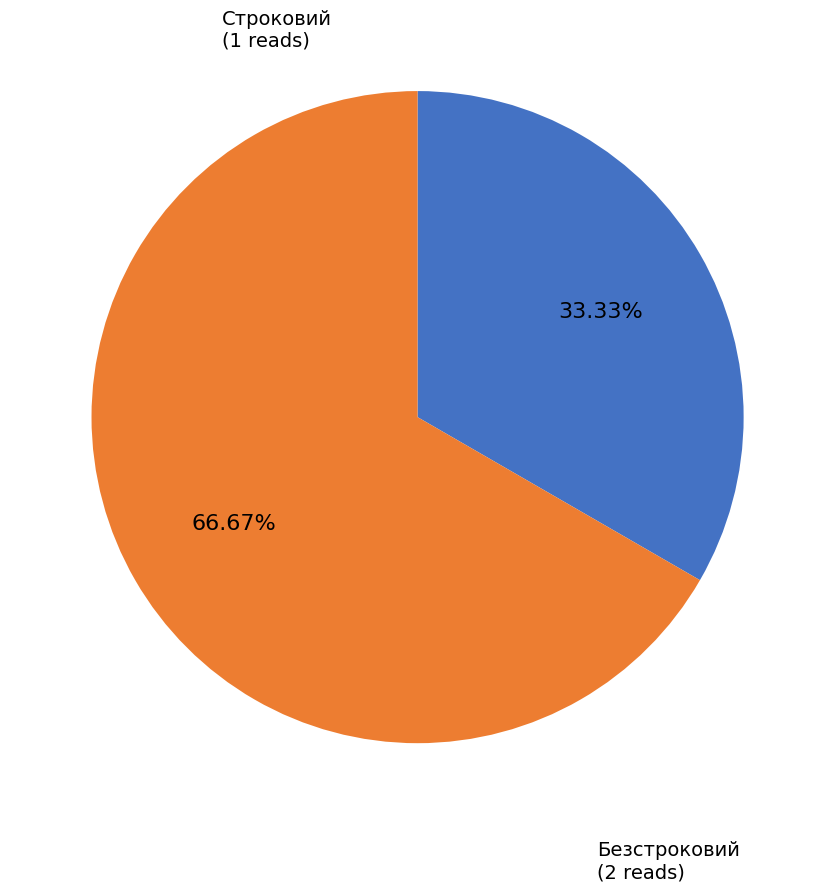

Between Строковий and Безстроковий, which is larger?

Безстроковий